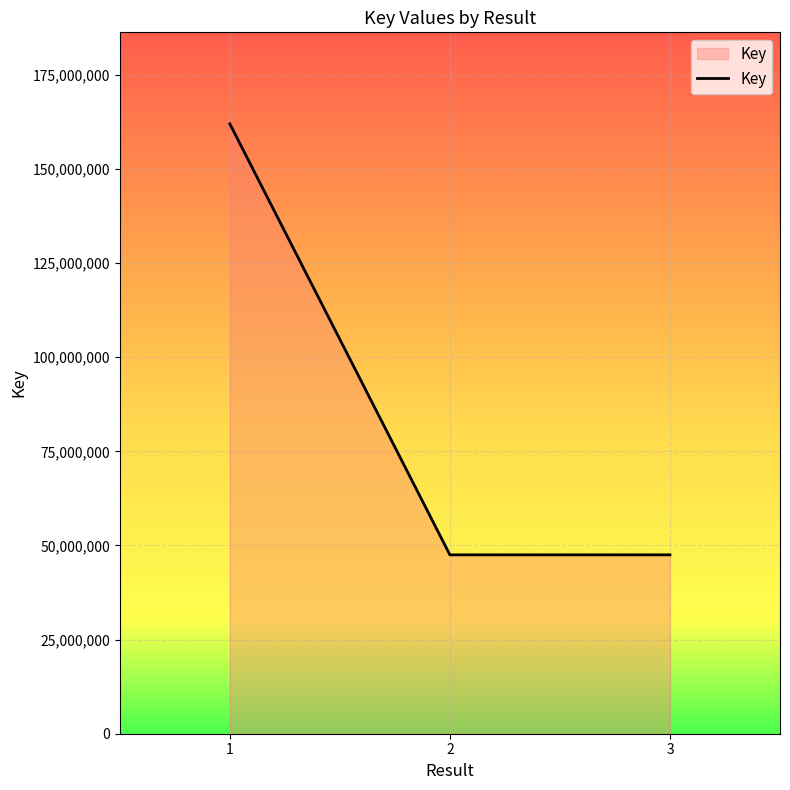

How many distinct data groups are displayed?

1